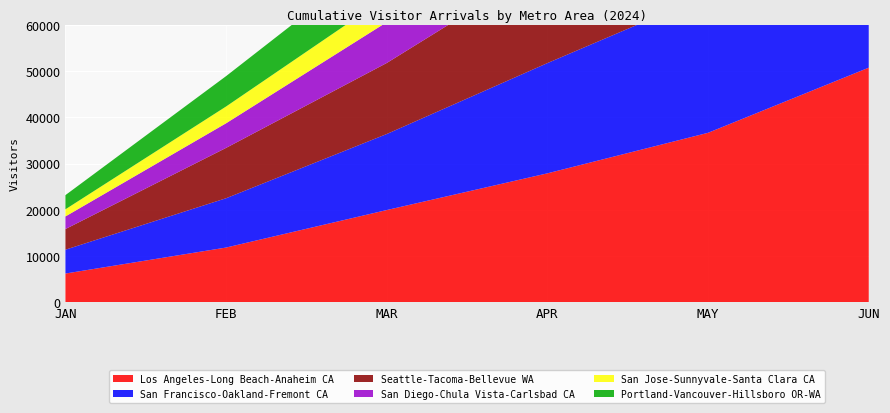

Reading right to left, transcribe all the data shown in this chart.

Los Angeles-Long Beach-Anaheim CA: 50719.0	36644.4	27883.0	19949.8	11846.8	6227.6
San Francisco-Oakland-Fremont CA: 38754.8	29867.3	23824.7	16431.0	10654.6	5152.9
Seattle-Tacoma-Bellevue WA: 29993.1	25948.4	21529.6	15349.5	10880.1	4461.4
San Diego-Chula Vista-Carlsbad CA: 22468.3	17020.2	12814.5	8825.2	5321.2	2724.6
San Jose-Sunnyvale-Santa Clara CA: 14098.0	10360.2	7992.5	5442.7	3626.2	1542.9
Portland-Vancouver-Hillsboro OR-WA: 17771.8	15532.2	12718.4	9953.7	6562.4	3064.7